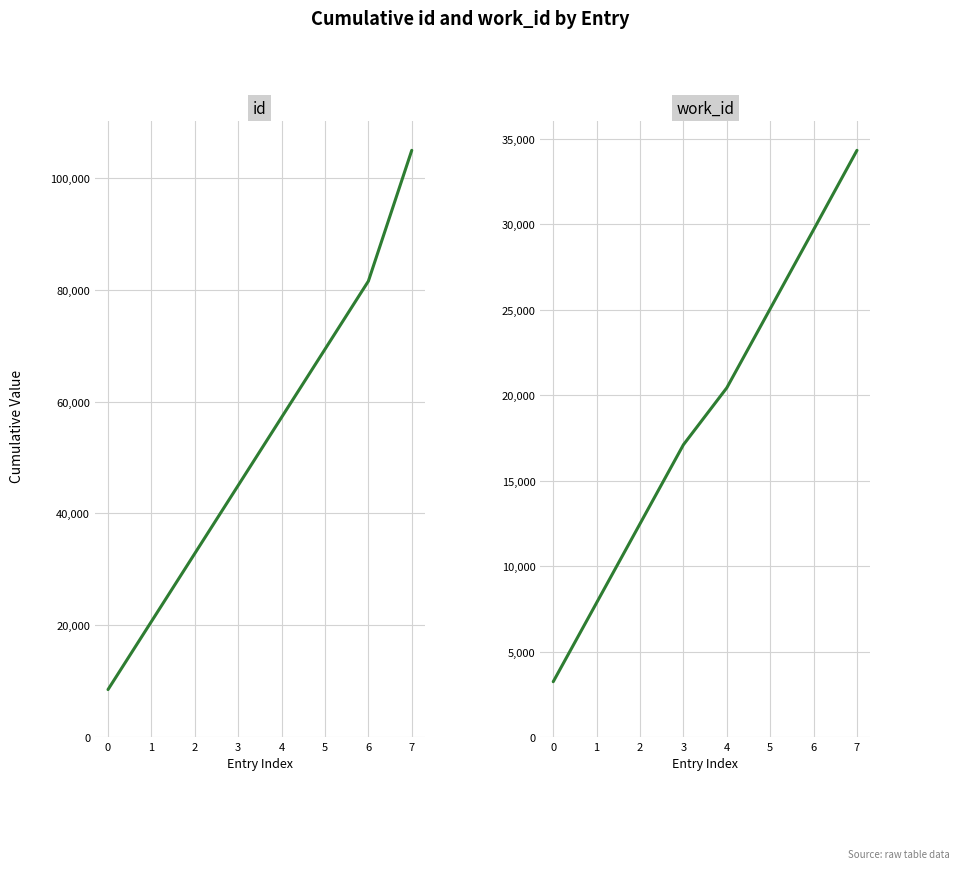

True or false: work_id and id cross at least once.

False